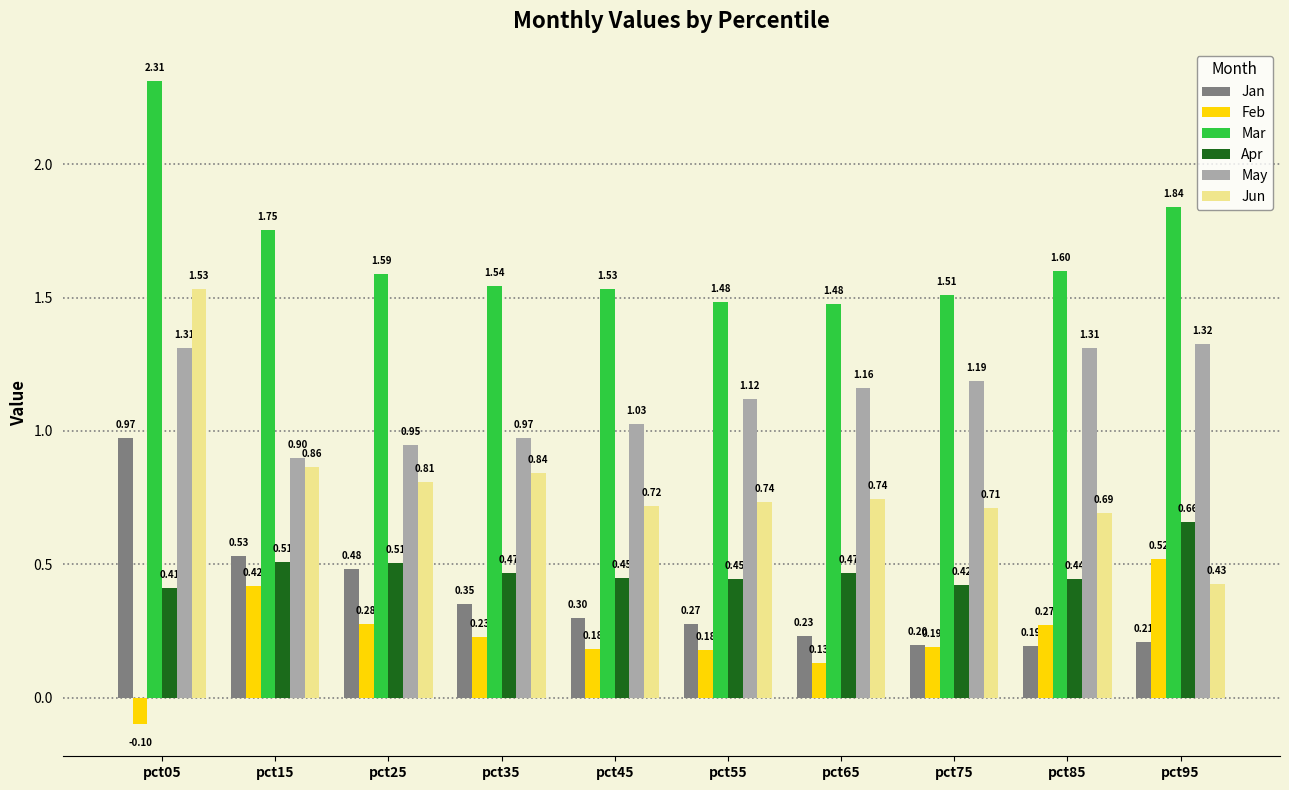

Which series has the largest total across all categories?

Mar